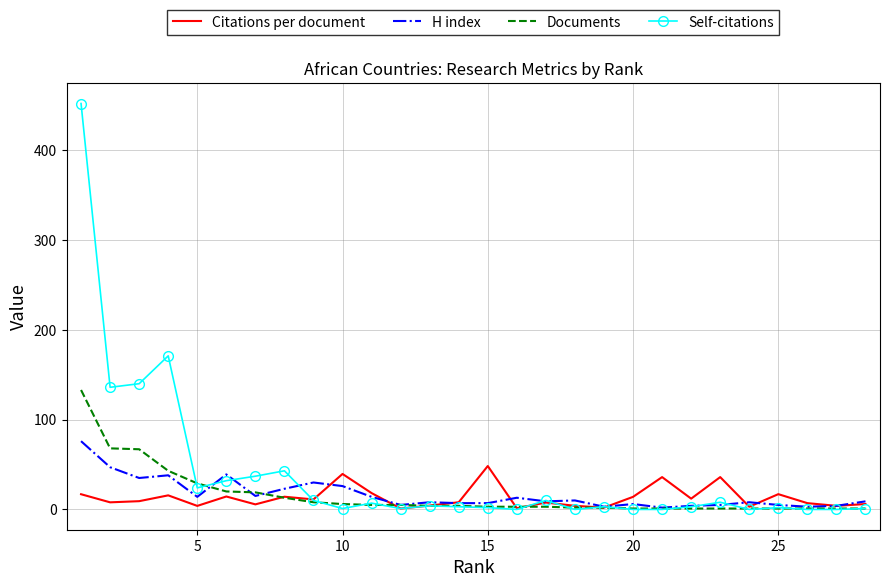

Which series ends up on top after the final intersection of H index and Self-citations?

H index